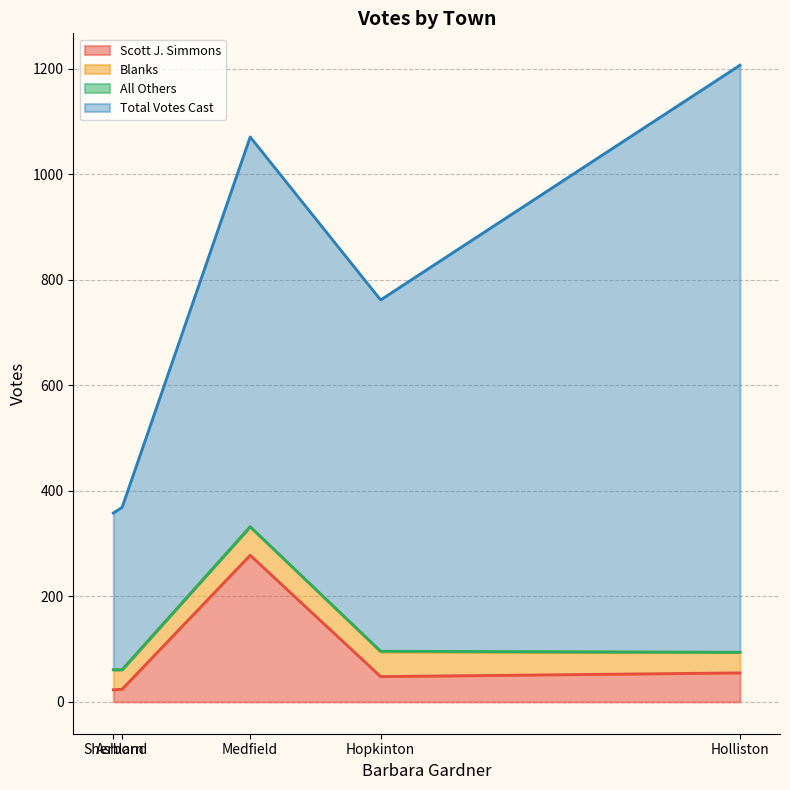

How many data points in Blanks are less than 39?

2